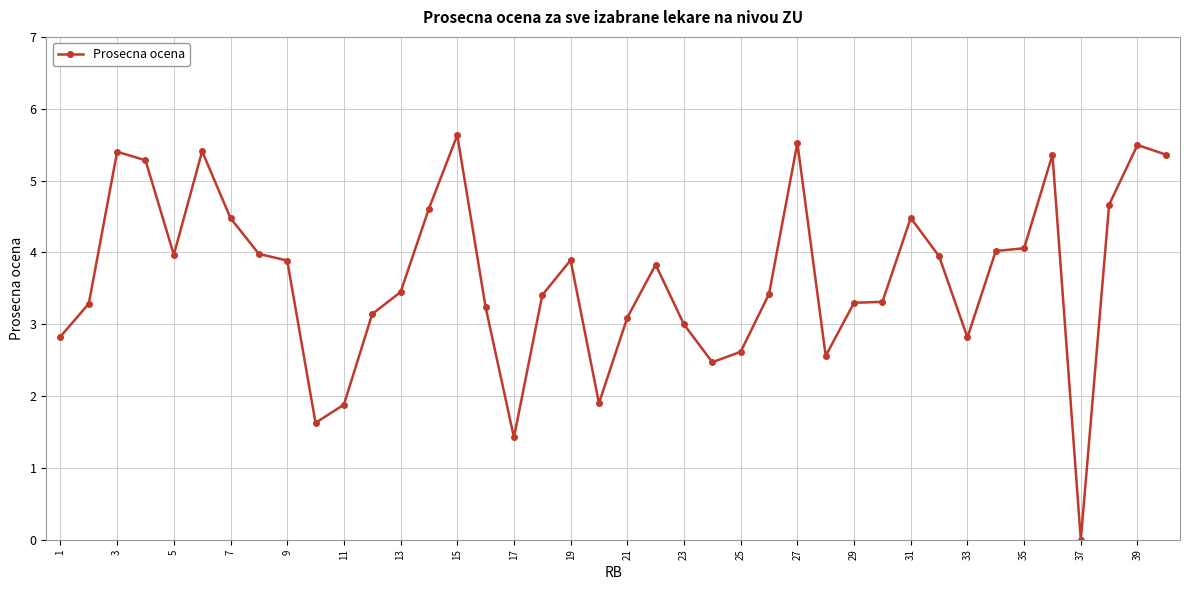

How many lines are shown in the chart?

1